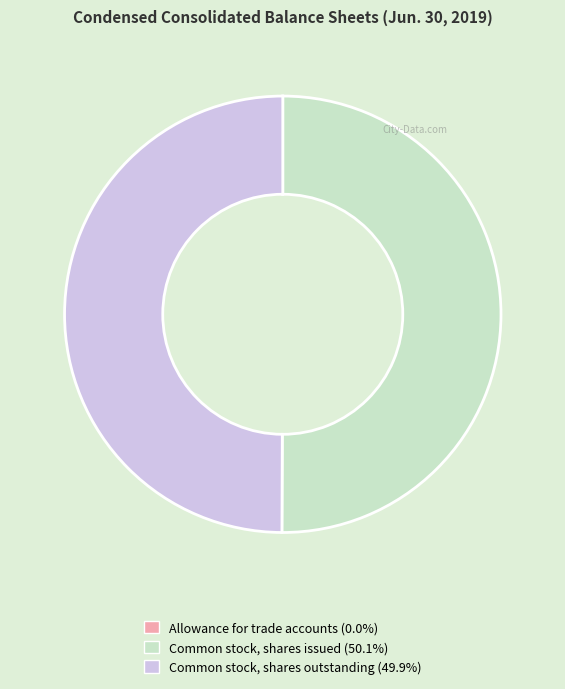

Approximately how many times larger is the value at Common stock, shares issued (50.1%) compared to Common stock, shares outstanding (49.9%)?

1.0